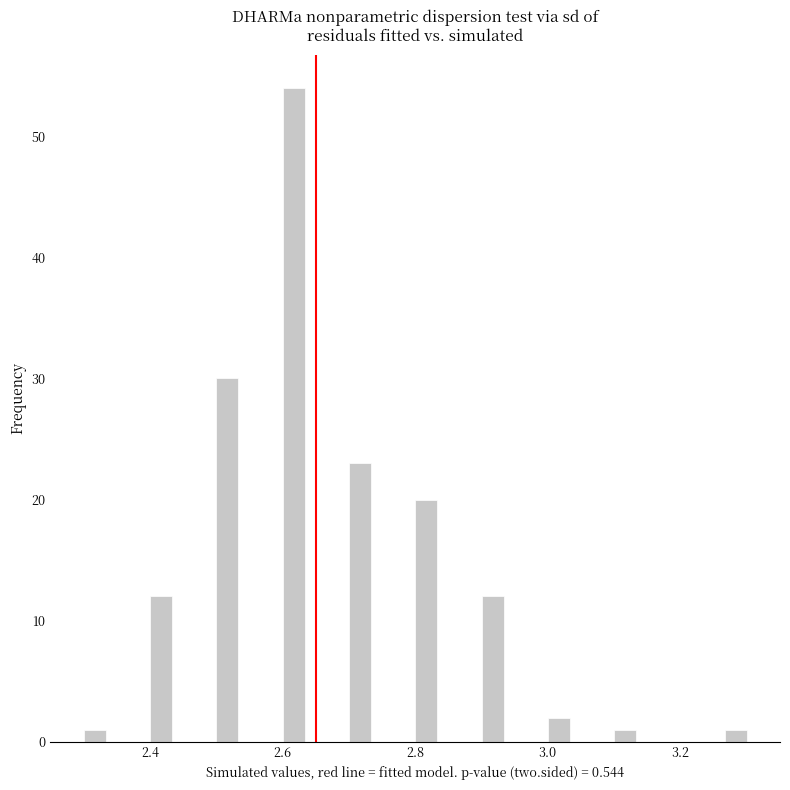

Read against the x-axis, roughly where is the centre of the tallest bar?

2.62